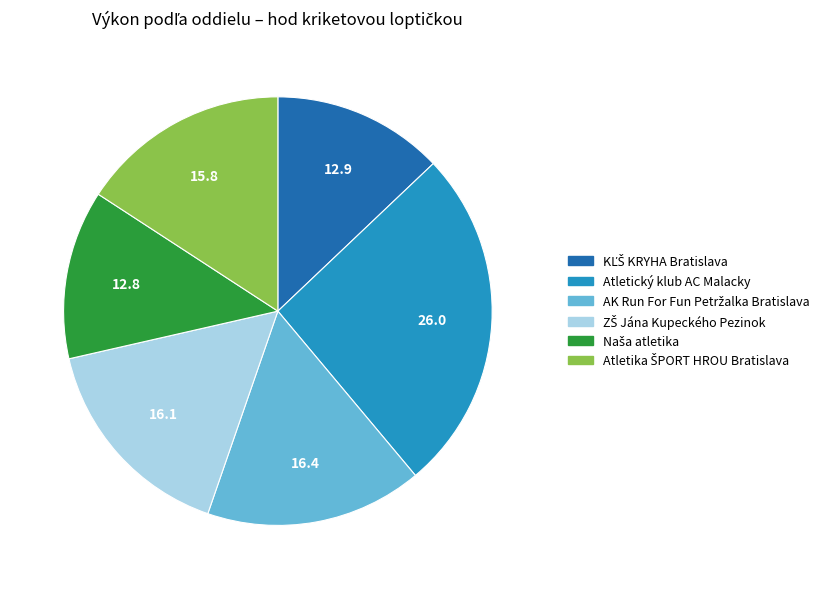

True or false: Atletický klub AC Malacky accounts for 16% of the total.

False